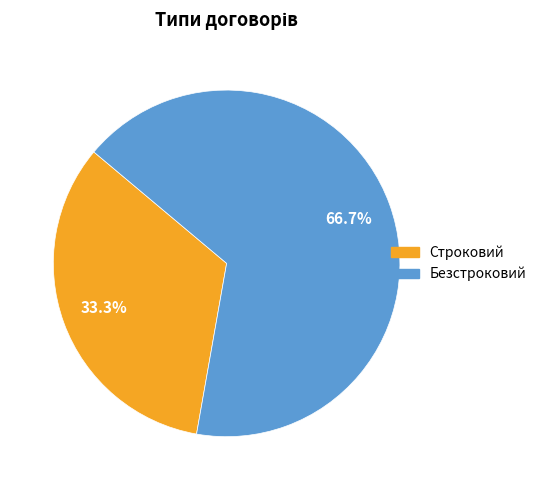

Which has a higher value, Безстроковий or Строковий?

Безстроковий